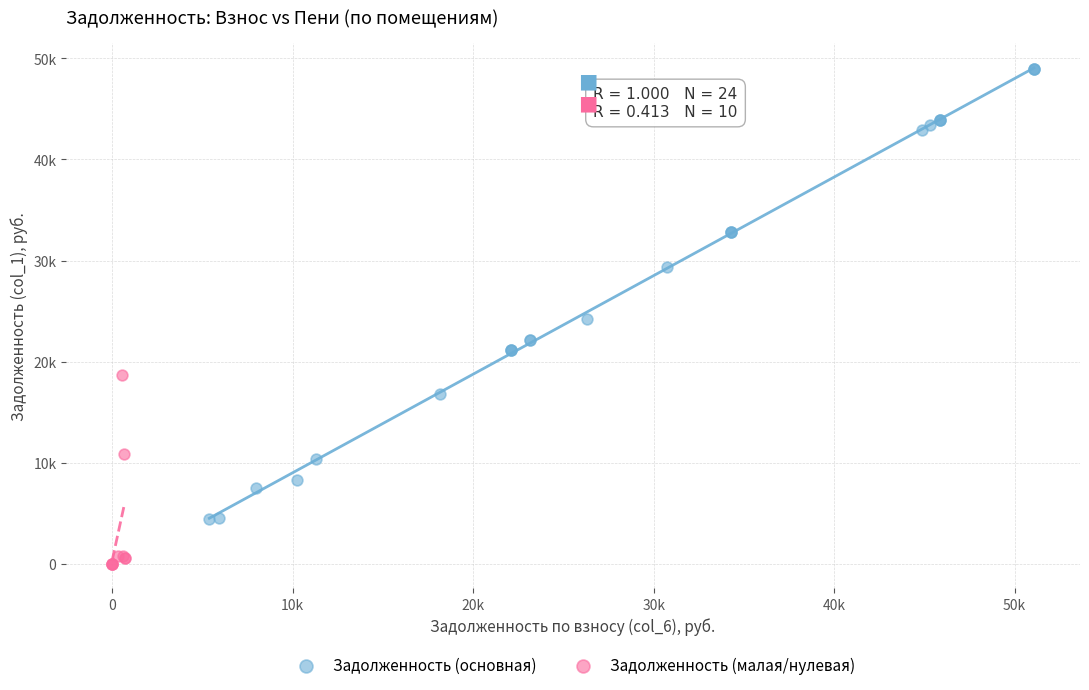

What are all the series names shown in the legend?

Задолженность (основная), Задолженность (малая/нулевая)